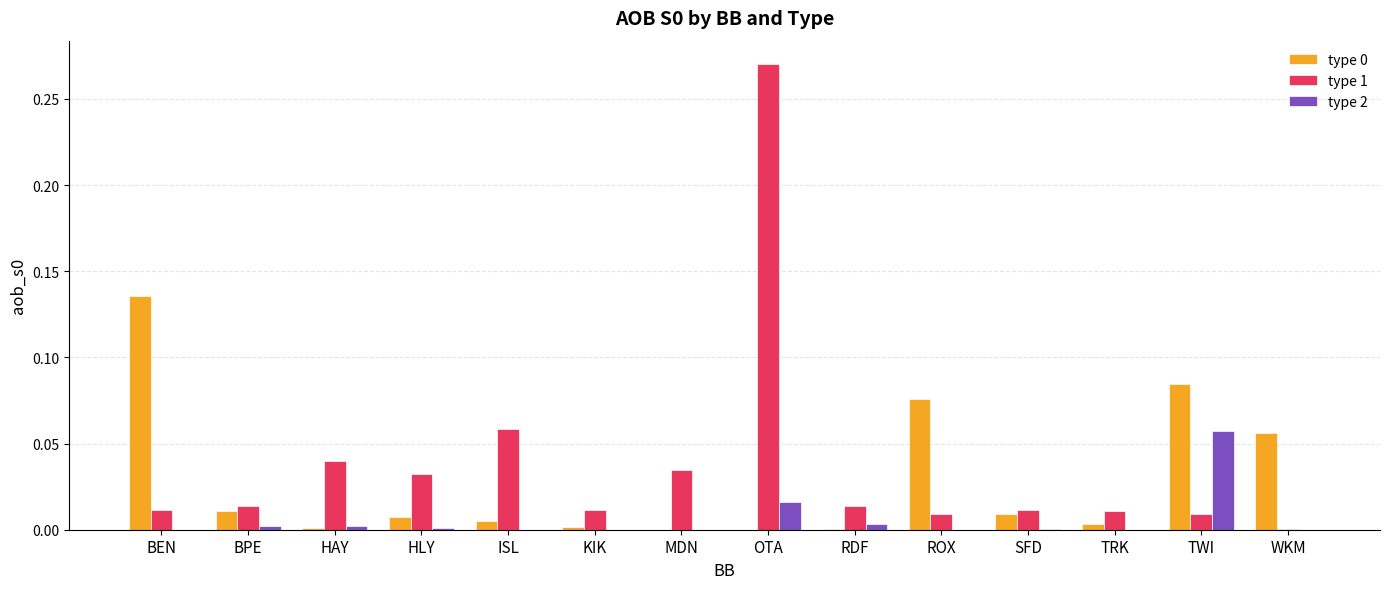

Count the number of data series in this chart.

3